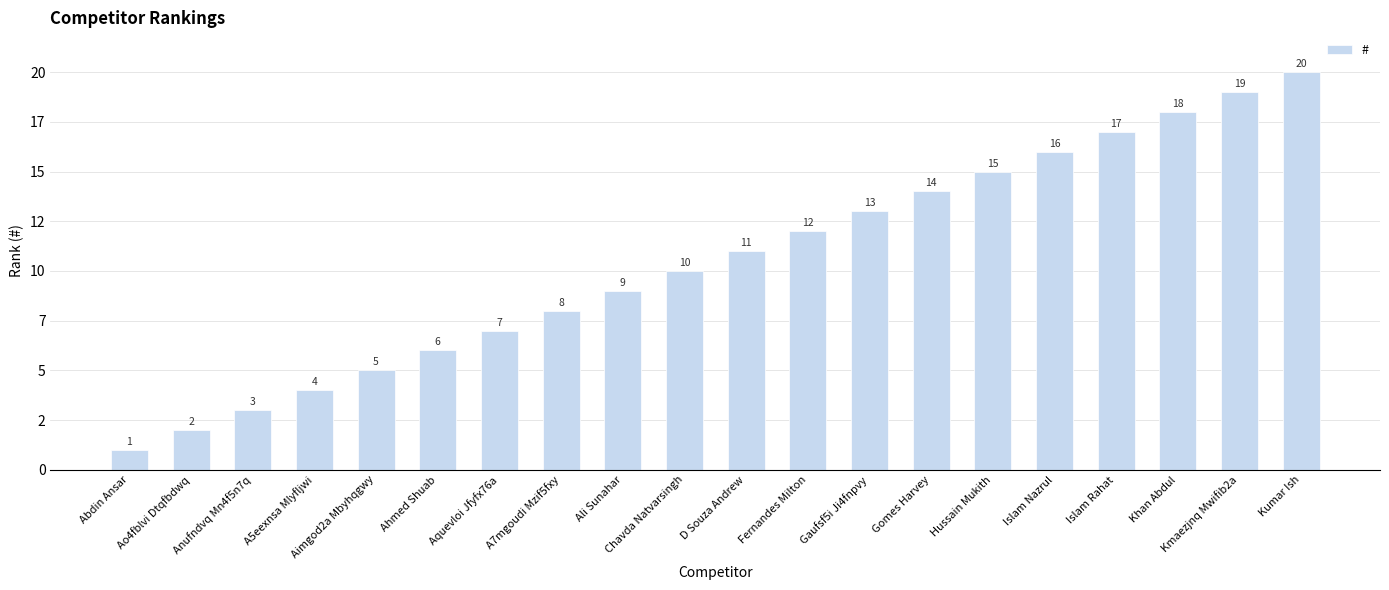

Rank the categories by value from highest to lowest.

Kumar Ish, Kmaezjnq Mwifib2a, Khan Abdul, Islam Rahat, Islam Nazrul, Hussain Mukith, Gomes Harvey, Gaufsf5i Ji4fnpvy, Fernandes Milton, D Souza Andrew, Chavda Natvarsingh, Ali Sunahar, A7mgoudi Mzif5fxy, Aquevloi Jfyfx76a, Ahmed Shuab, Aimgod2a Mbyhqgwy, A5eexnsa Mlyfljwi, Anufndvq Mn4f5n7q, Ao4fblvi Dtqfbdwq, Abdin Ansar